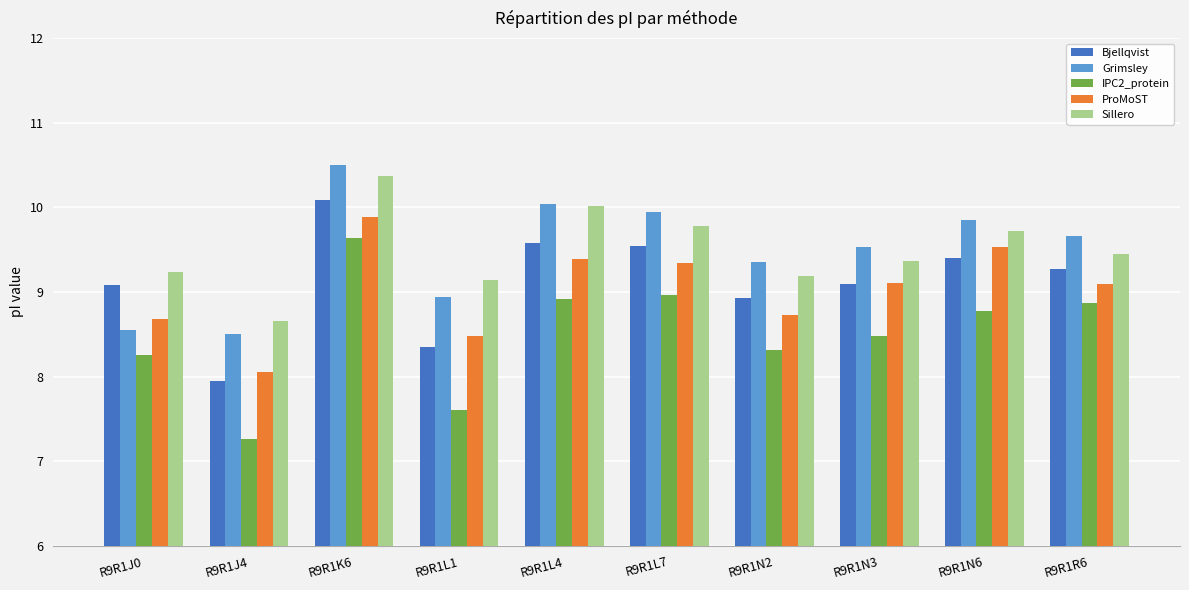

How many data points in ProMoST are above 9?

6